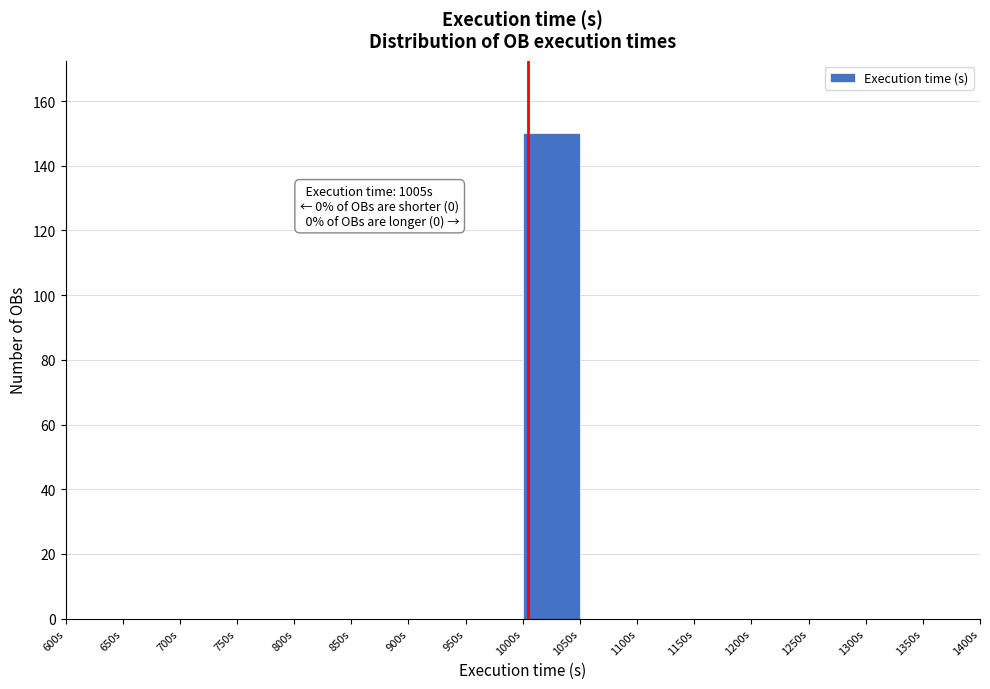

Which range on the x-axis has the tallest bar?

1000 to 1050